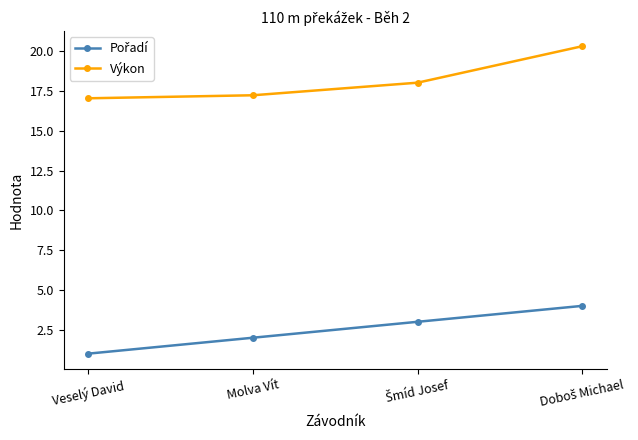

What is the difference between the highest and lowest values at Veselý David?

16.0